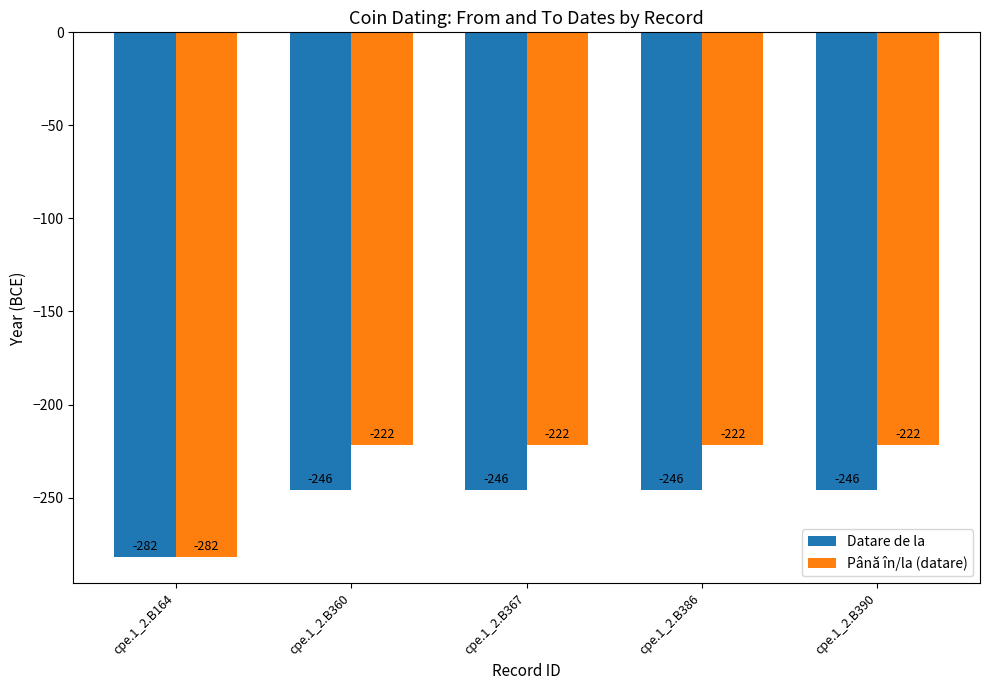

What is the sum of the Datare de la values at cpe.1_2.B386 and cpe.1_2.B390?

-492